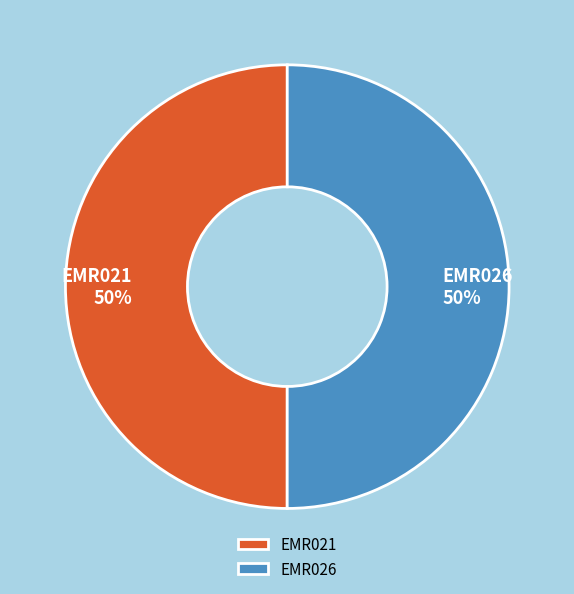

To the nearest percent, what is the combined percentage of EMR021 and EMR026?

100%